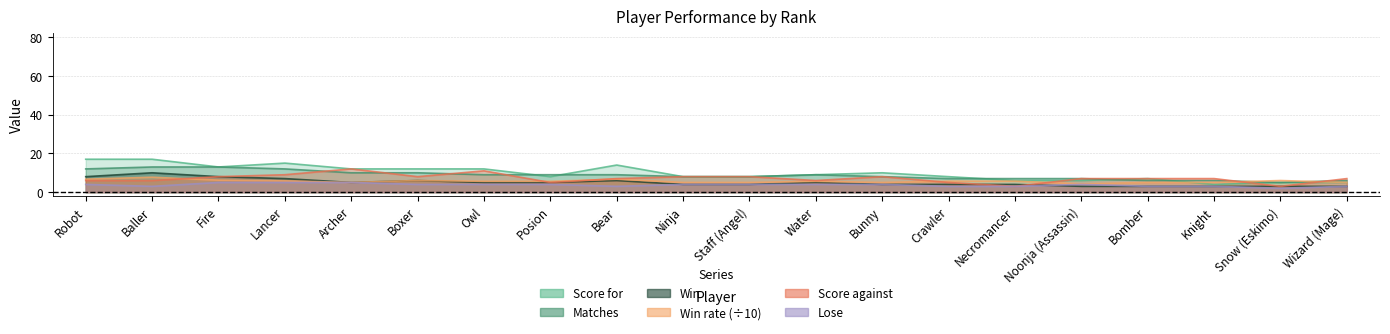

Which series has the largest range (max minus min)?

Score for